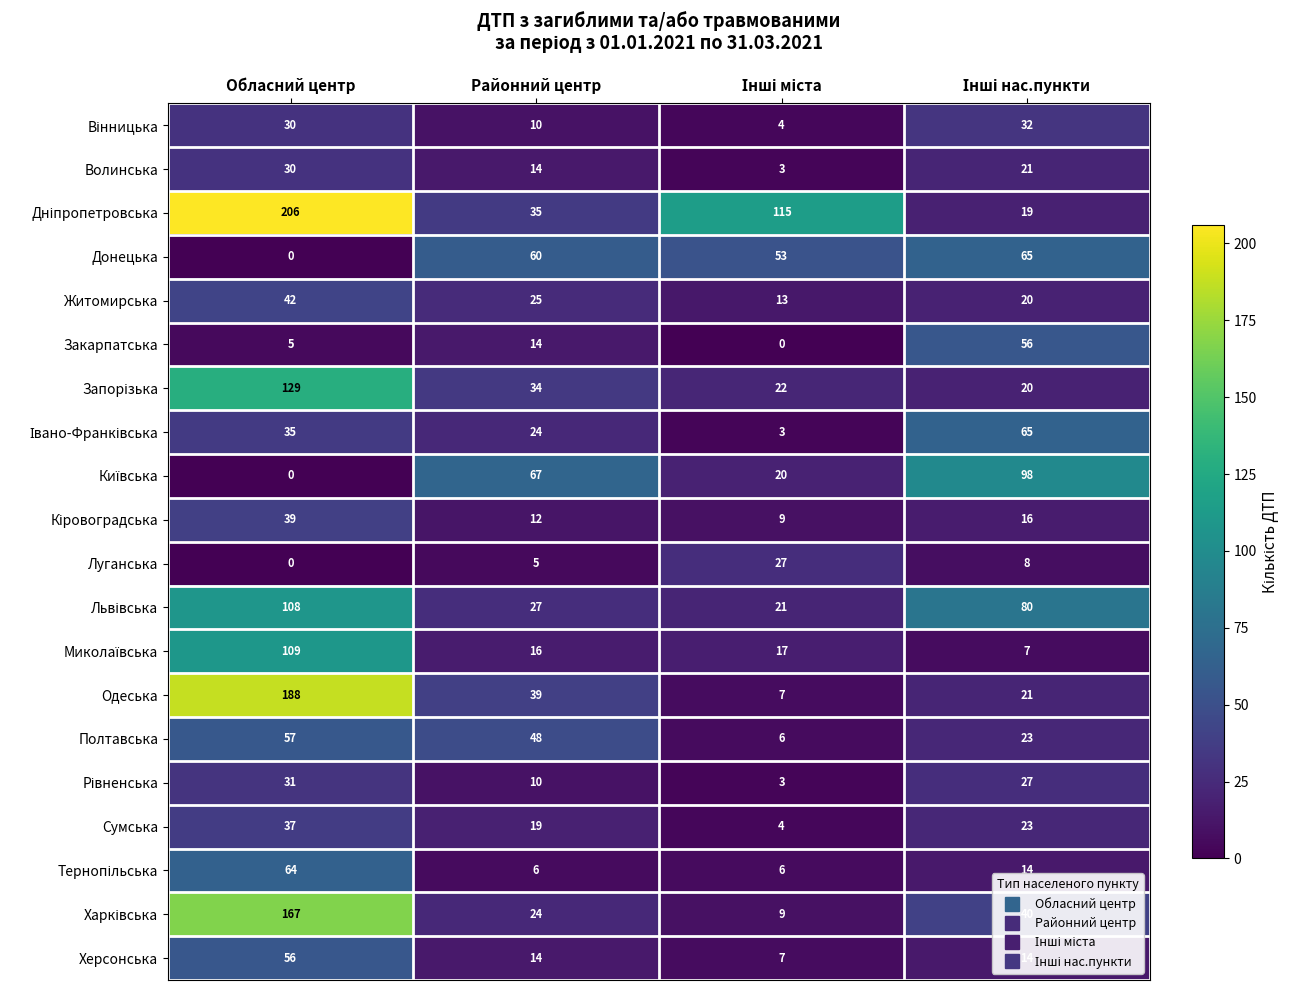

The value of Закарпатська at Обласний центр is 2. True or false?

False